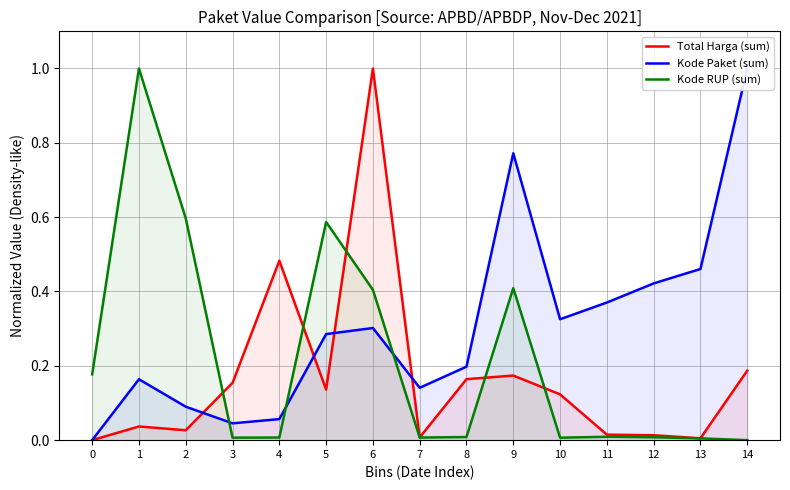

What are all the series names shown in the legend?

Total Harga (sum), Kode Paket (sum), Kode RUP (sum)